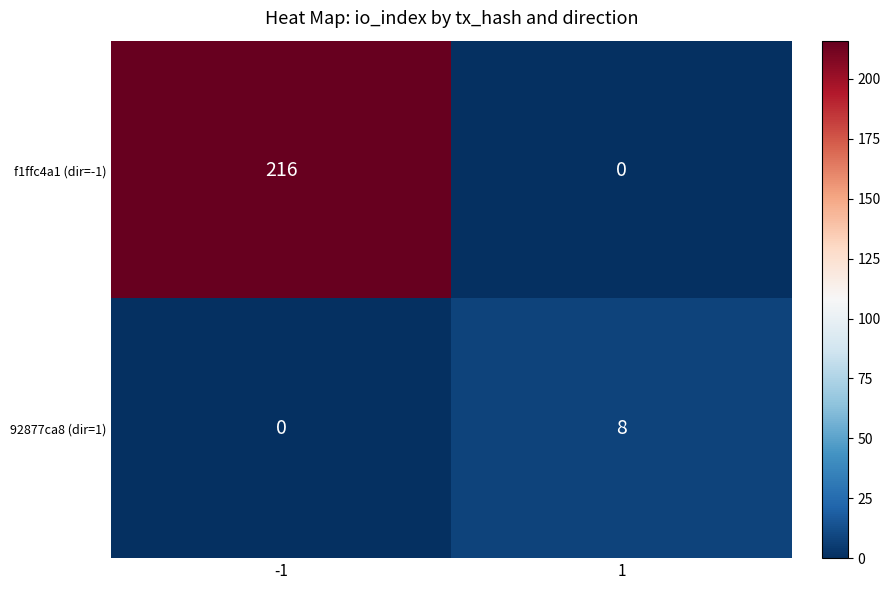

What is the sum of the f1ffc4a1 (dir=-1) values at -1 and 1?

216